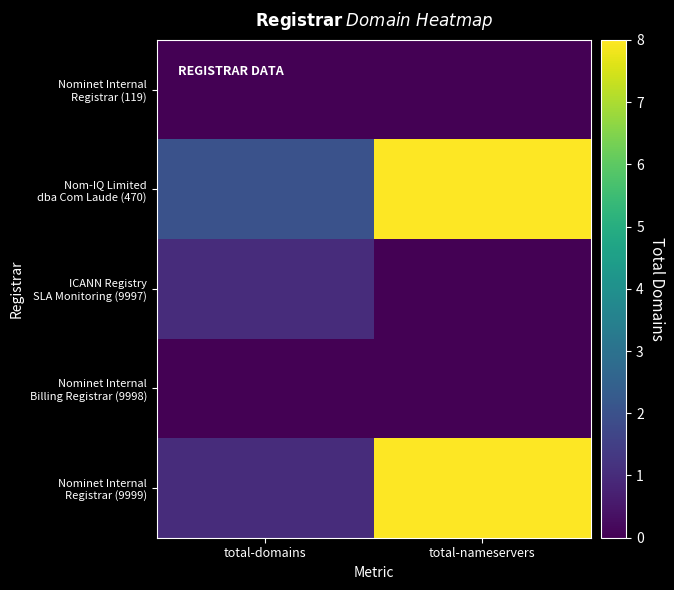

What is the total value across all series at total-domains?

4